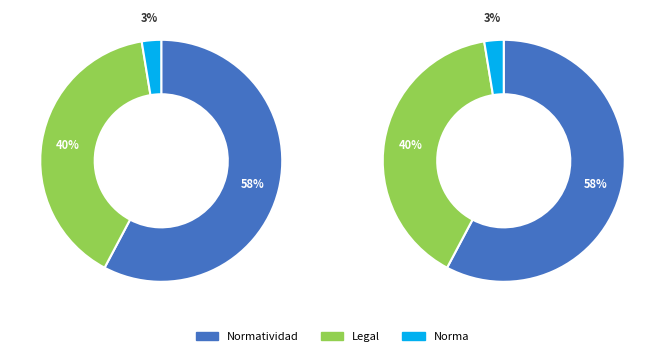

Does Norma account for over 50% of the chart?

No